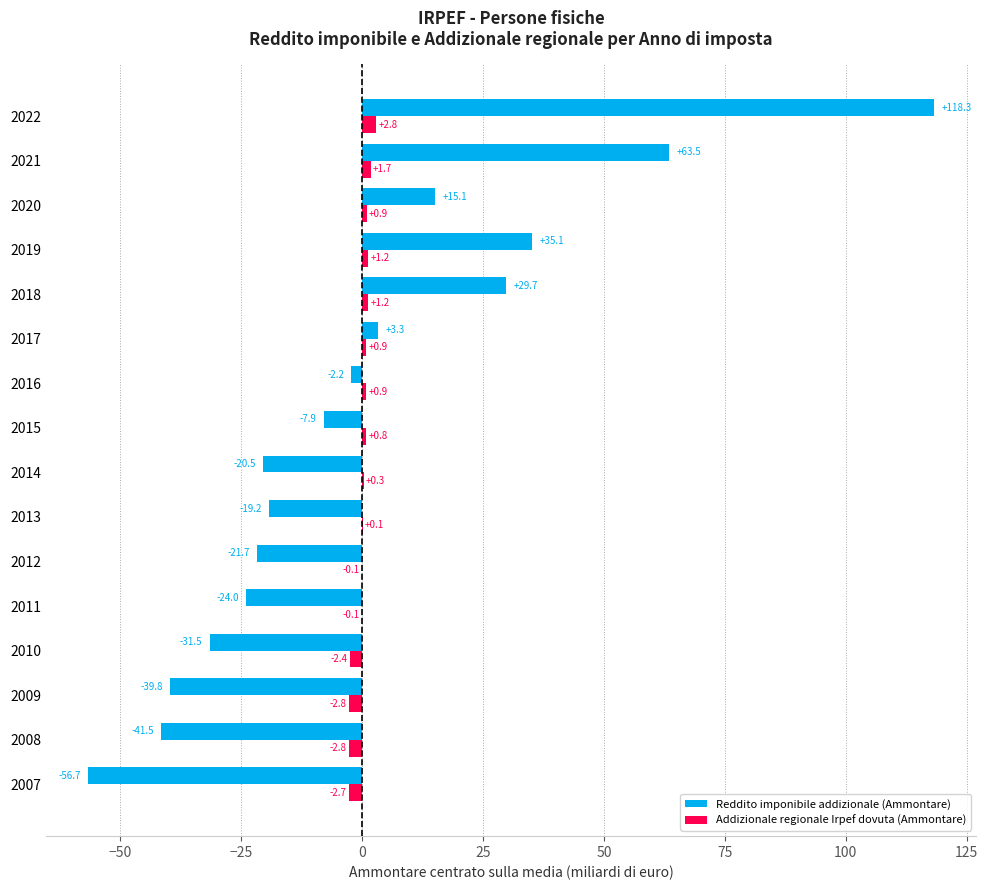

At which category is the sum across all series the highest?

2022